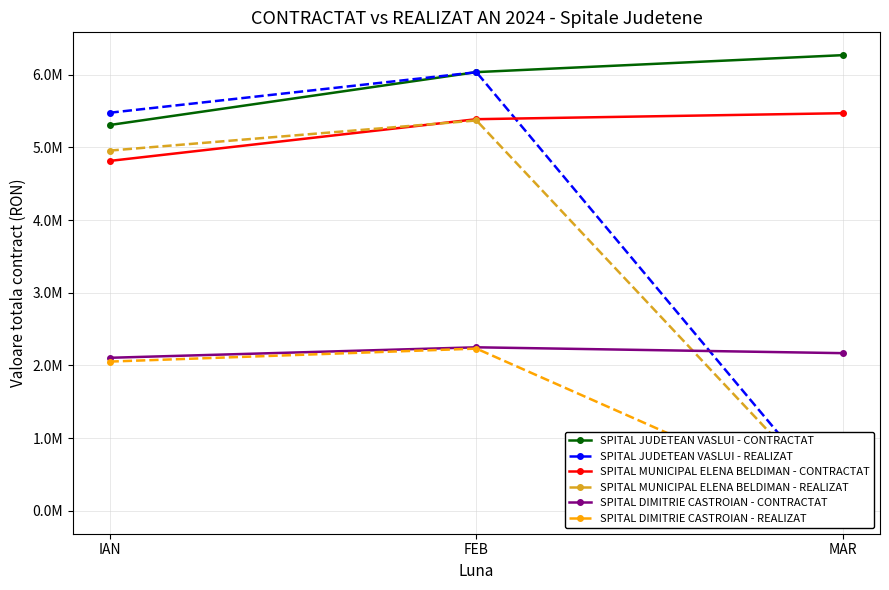

Does the chart have visible grid lines?

Yes